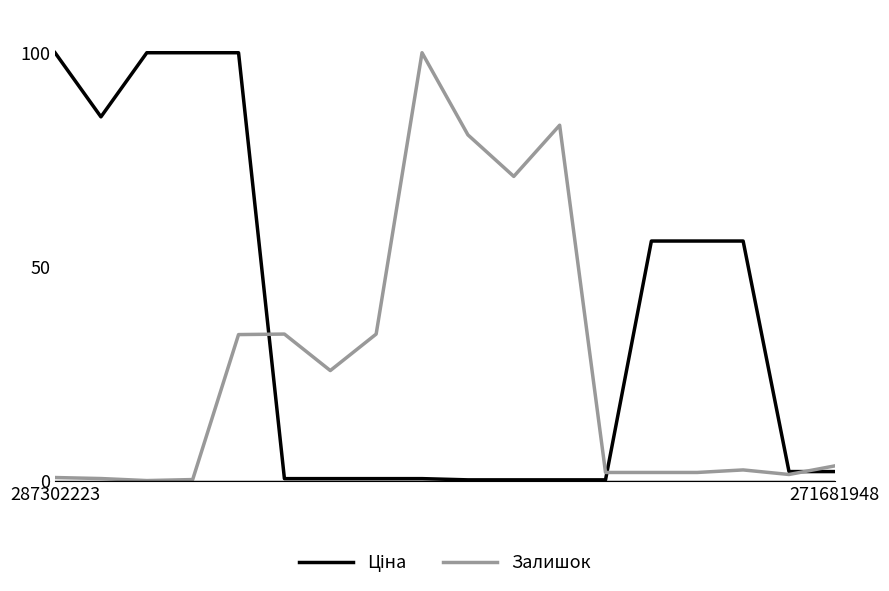

What is the greatest value displayed?

100.0